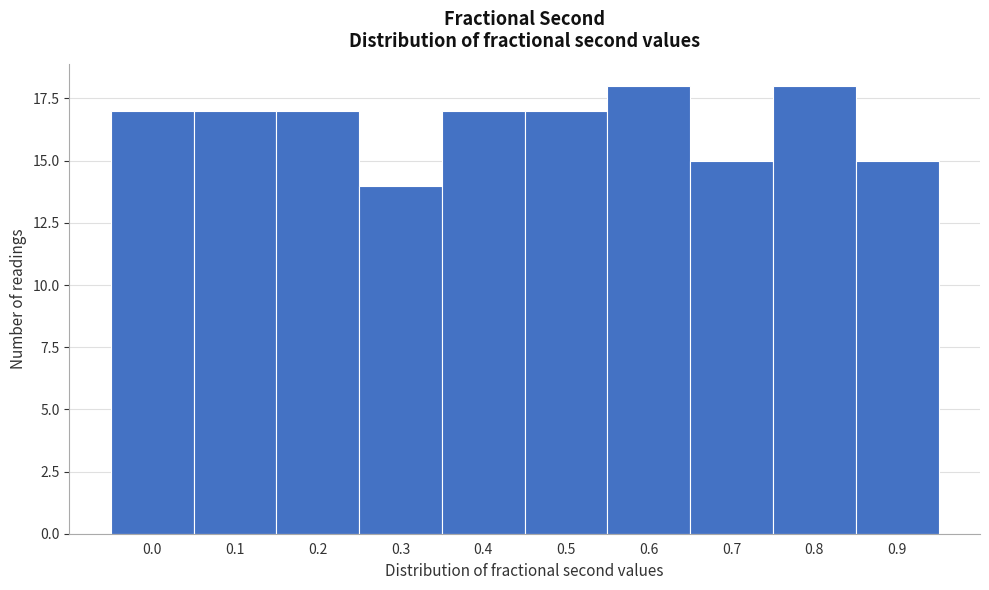

Reading left to right, what are all the values shown in this chart?

17	17	17	14	17	17	18	15	18	15